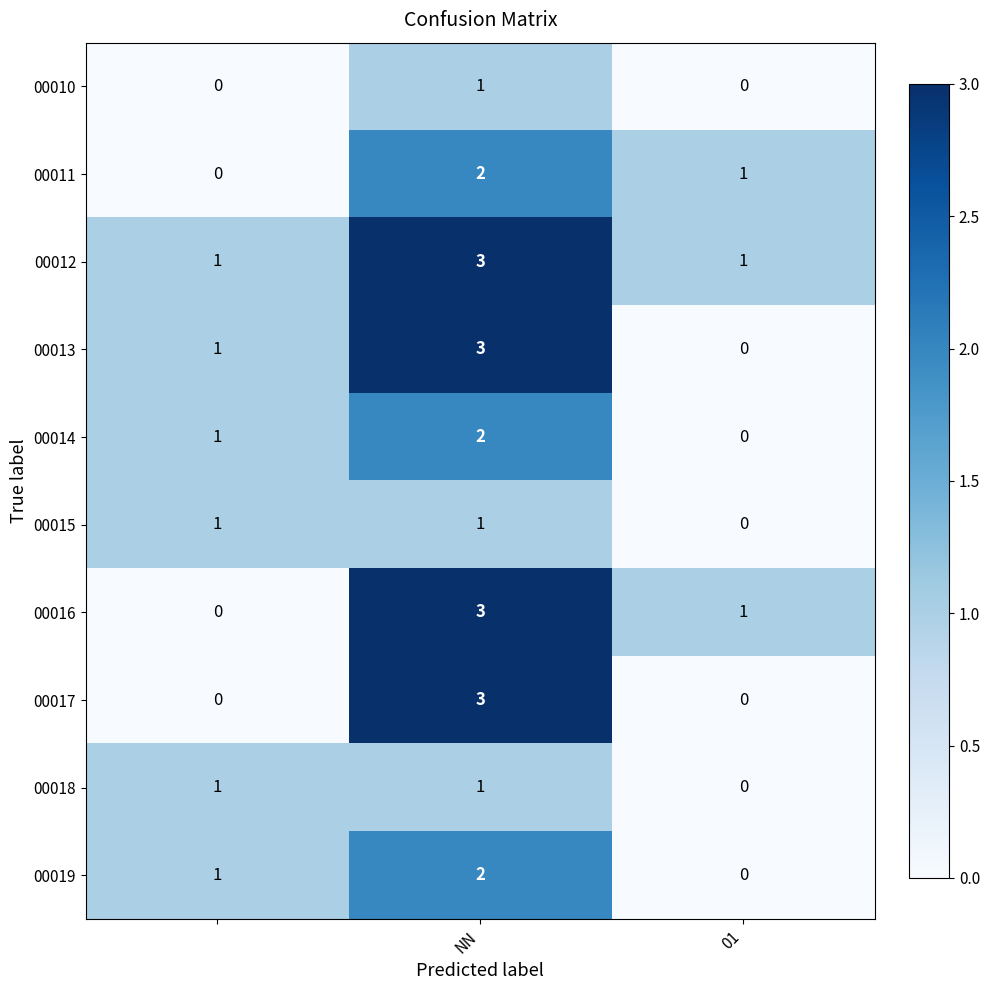

What is the highest value of the 00012 series?

3